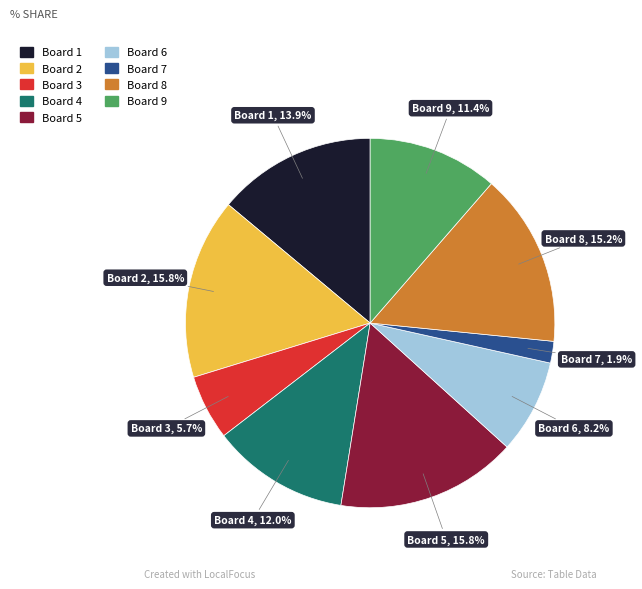

To the nearest percent, what is the difference between the Board 3 and Board 2 slice percentages?

10%